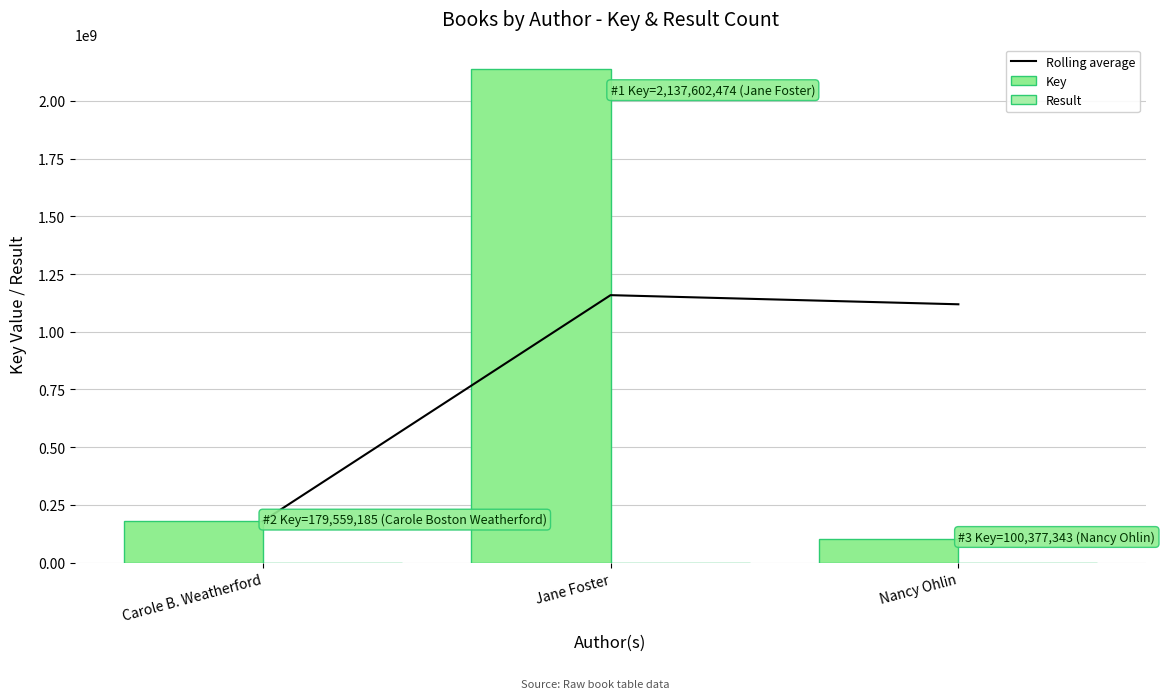

Between Carole B. Weatherford and Nancy Ohlin, which series saw the biggest shift?

Rolling average